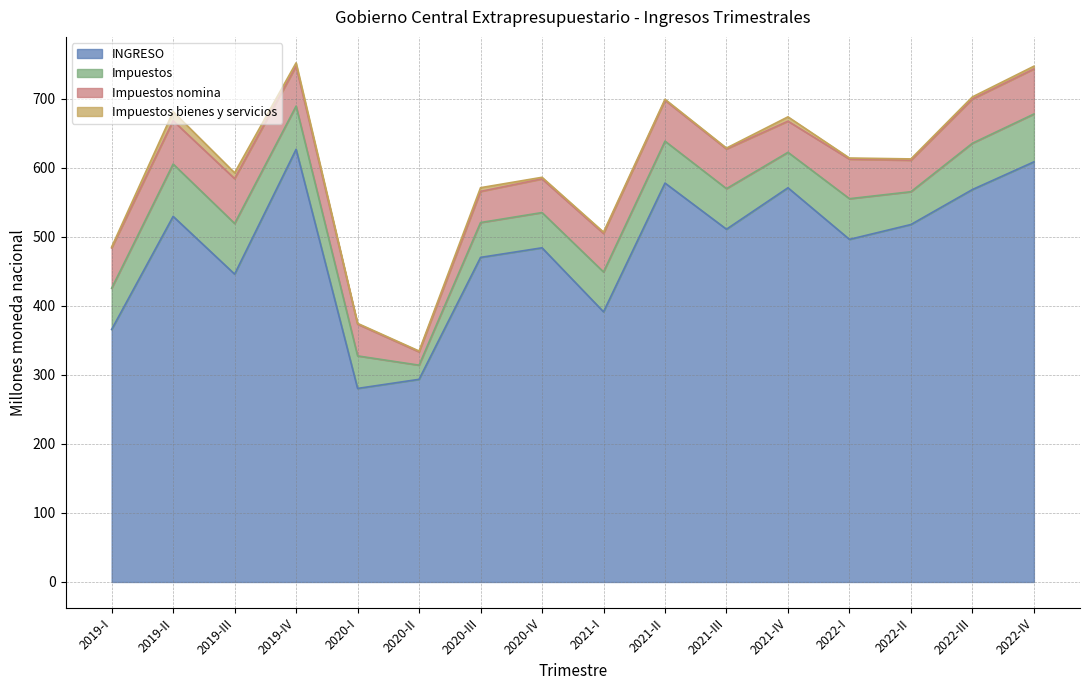

True or false: Impuestos bienes y servicios and INGRESO intersect in this chart.

False